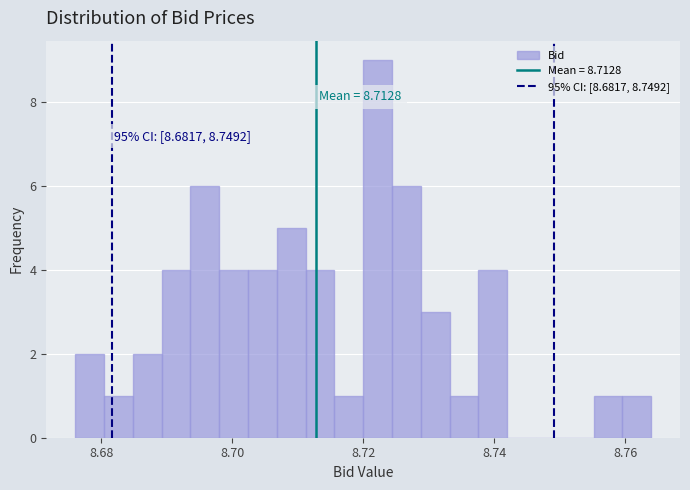

Read against the x-axis, roughly where is the centre of the tallest bar?

8.722